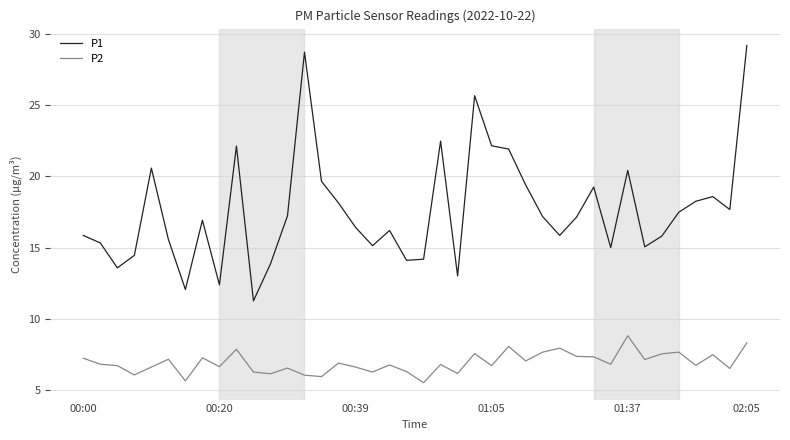

What is the smallest value displayed?

5.5